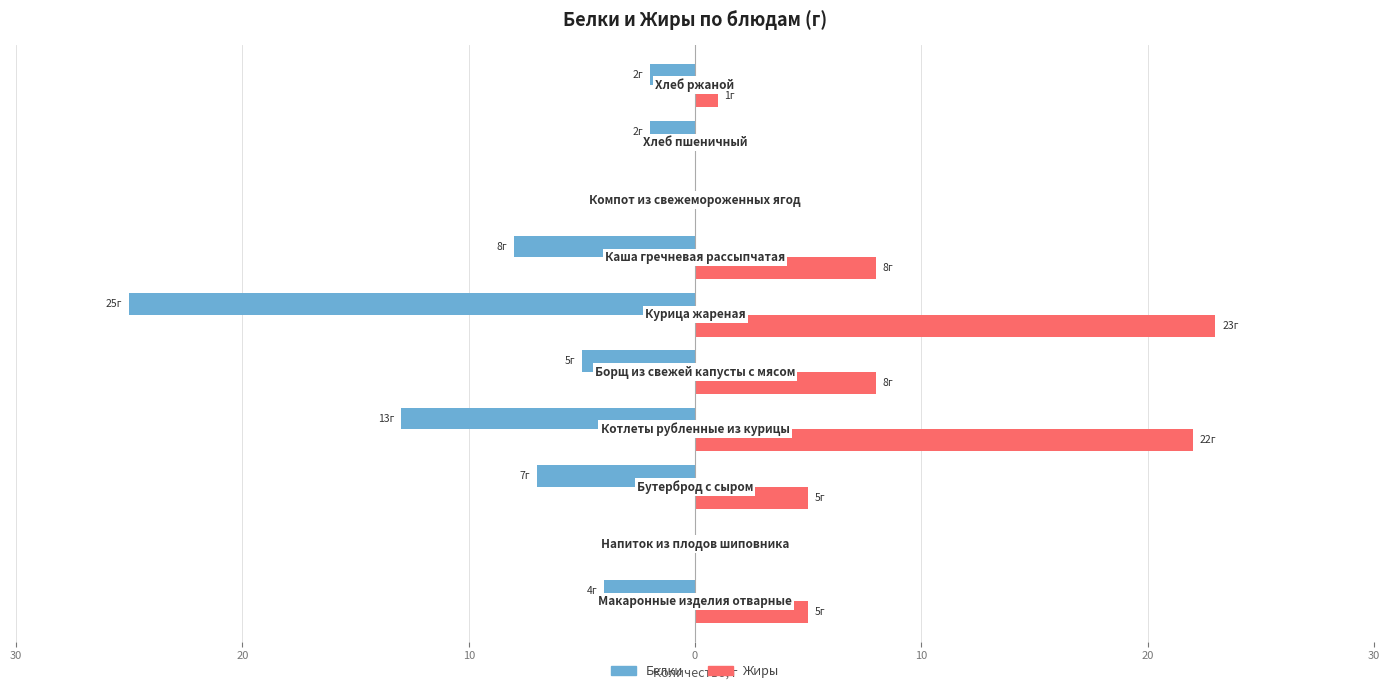

What are all the series names shown in the legend?

Белки, Жиры